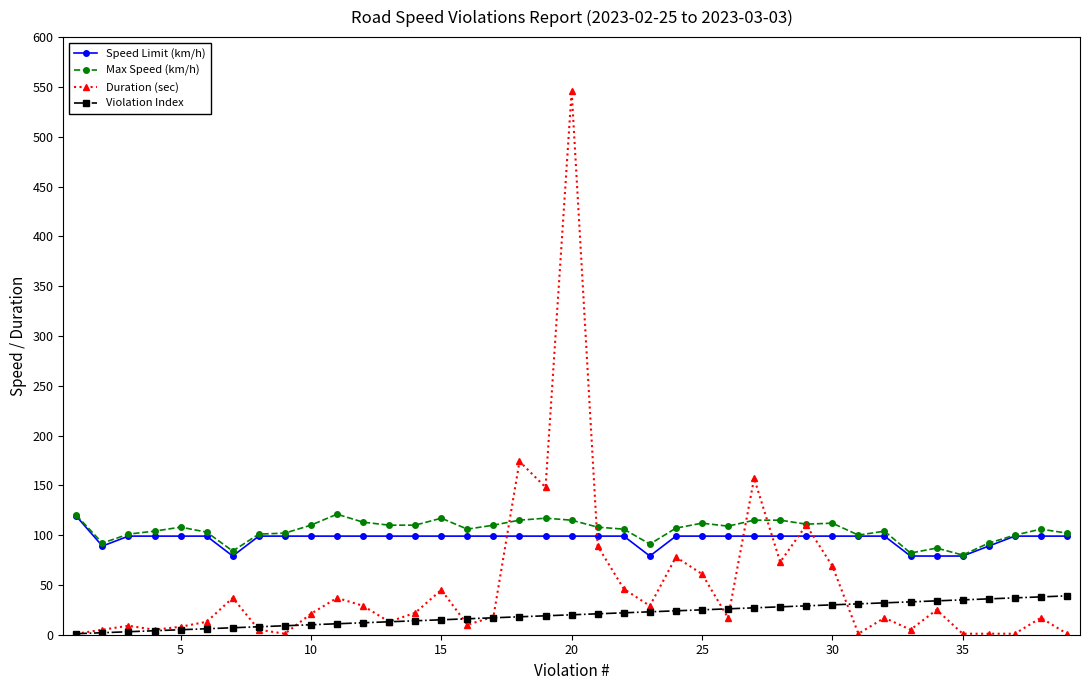

What is the difference between the maximum and second lowest values in the Duration (sec) series?

545